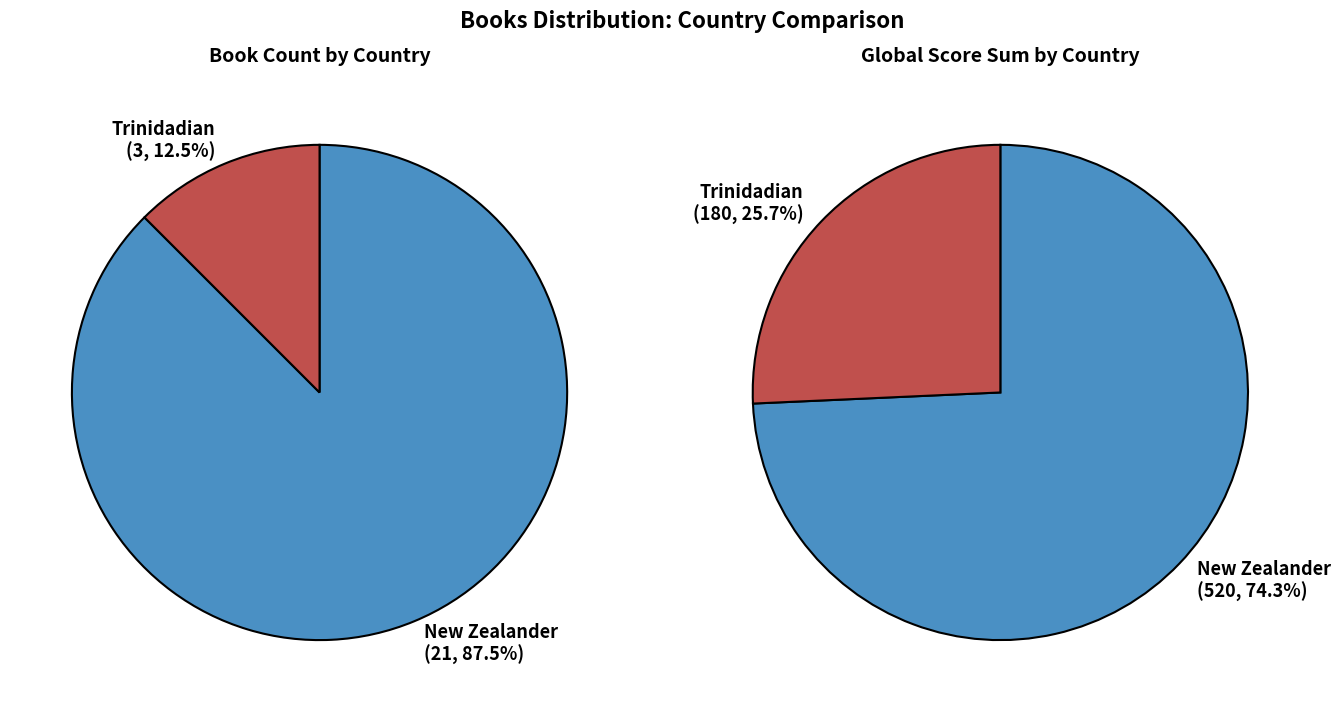

Combined, do Trinidadian and New Zealander account for over 50%?

Yes